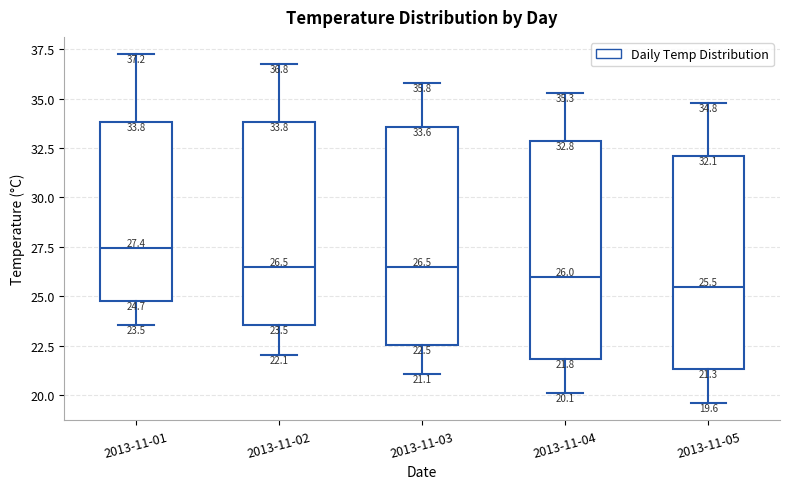

Which box's median line is the highest?

2013-11-01